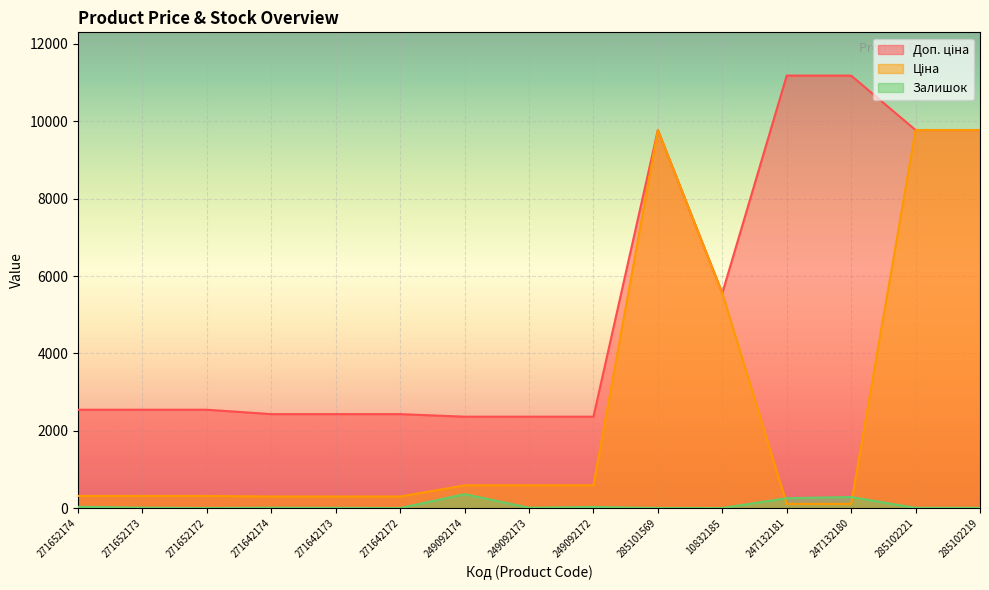

At which category is the sum across all series the highest?

285102221